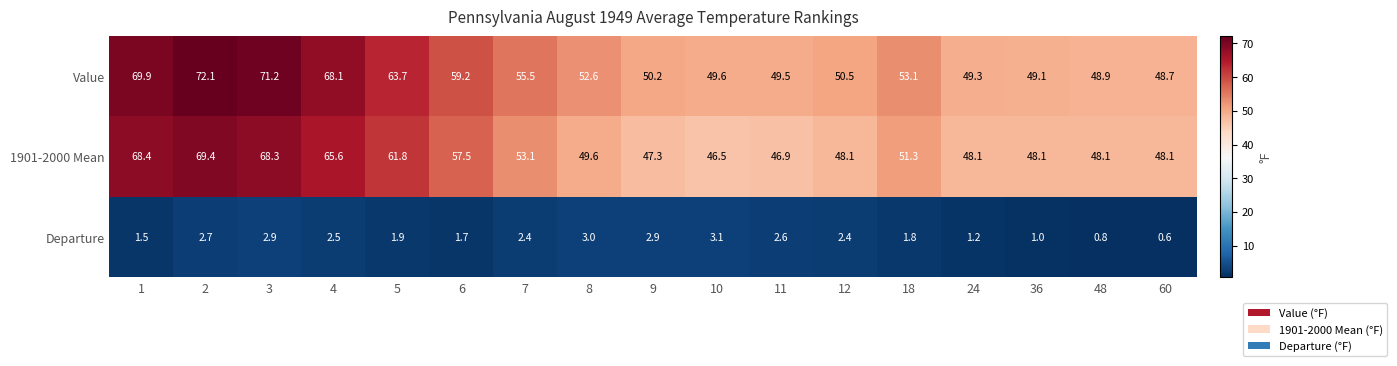

Rank the series by their maximum value, from highest to lowest.

Value, 1901-2000 Mean, Departure